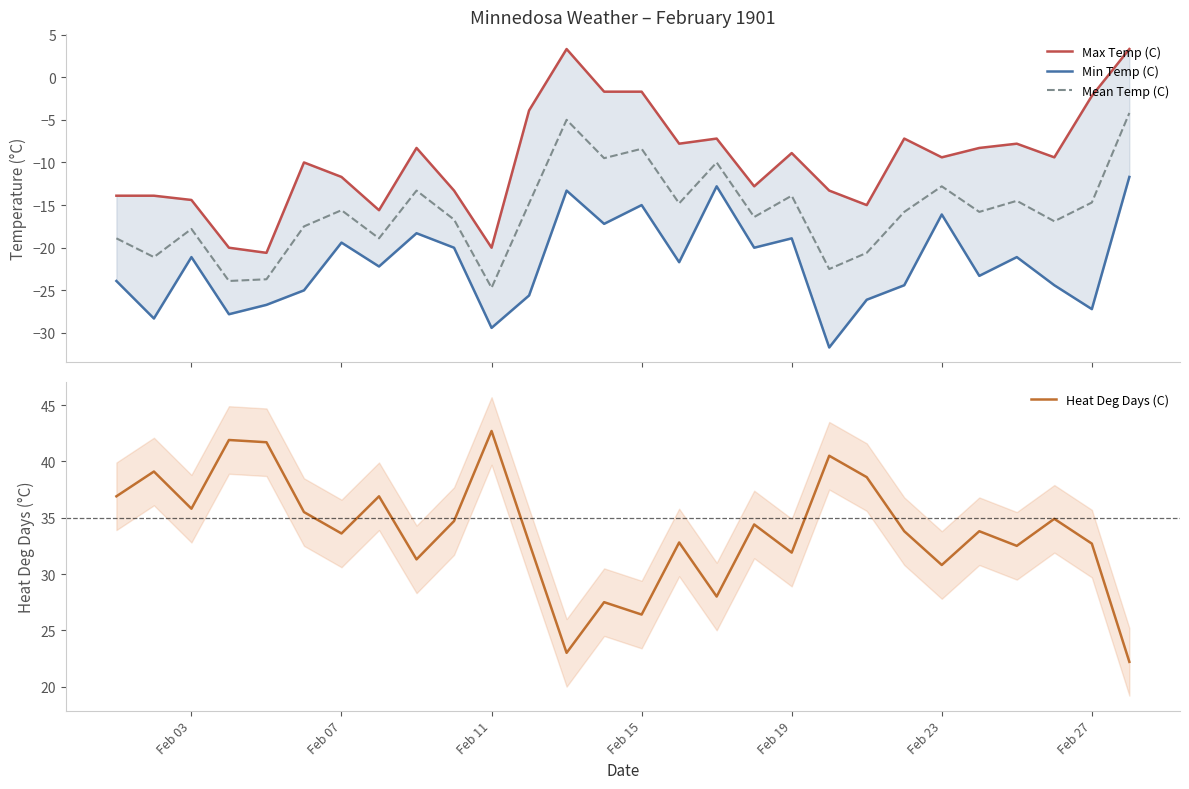

How many lines are shown in the chart?

4